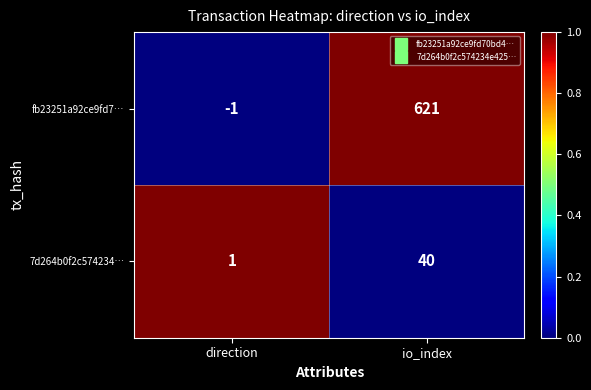

Which label corresponds to the smallest value in the chart?

direction